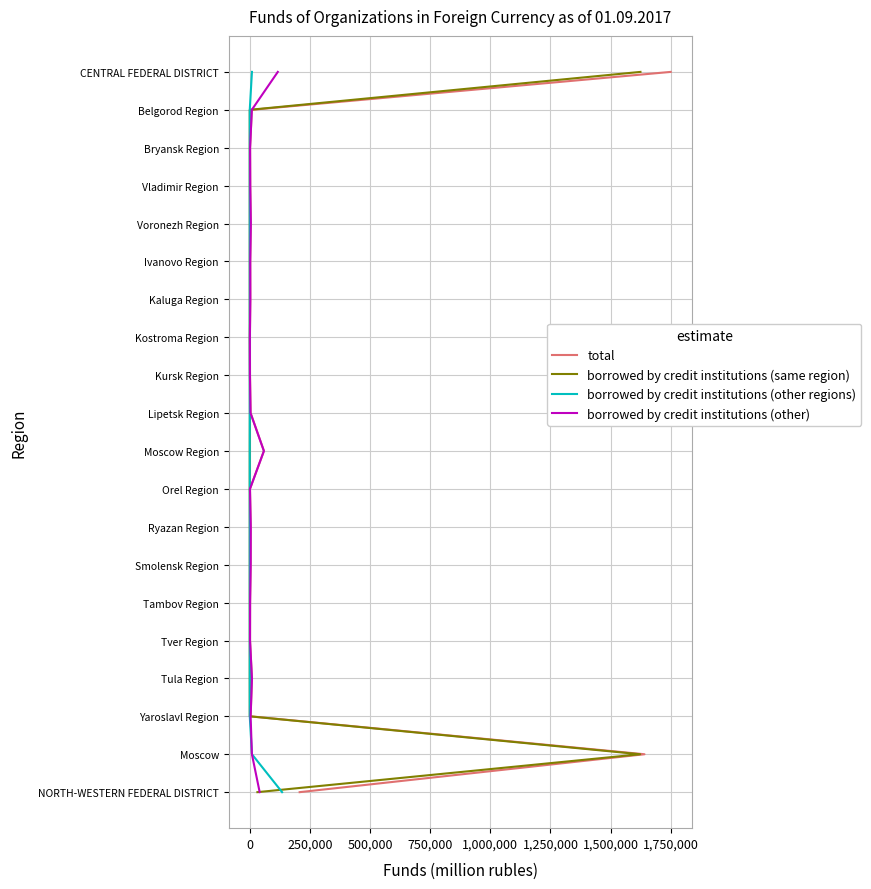

True or false: total and borrowed by credit institutions (other regions) intersect in this chart.

False